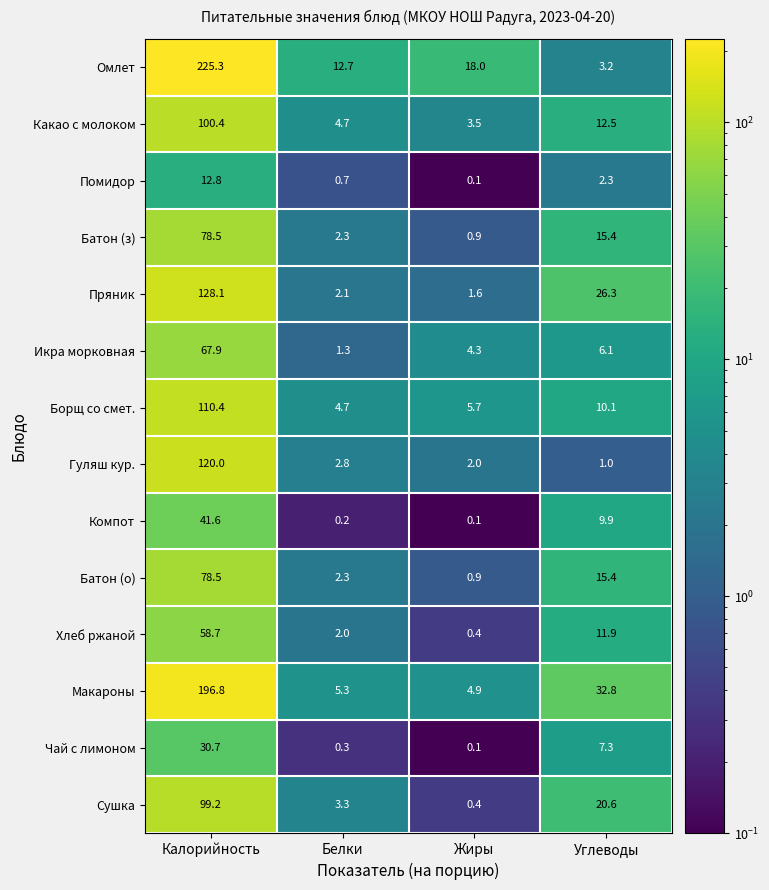

The Чай с лимоном series shows 0.3 at Белки. True or false?

True